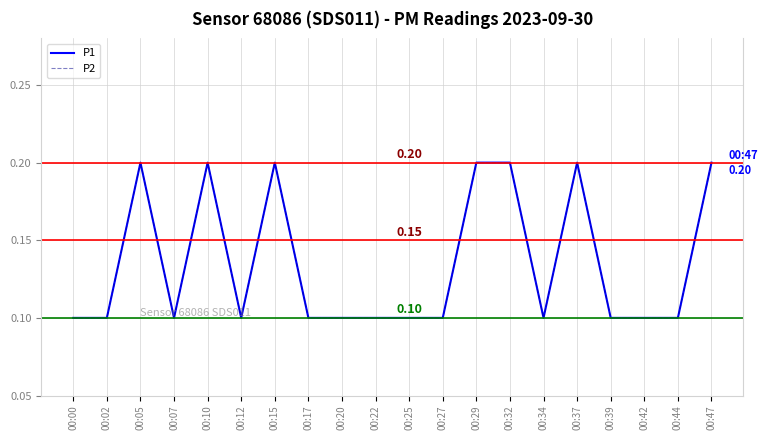

True or false: P2 and P1 cross at least once.

False